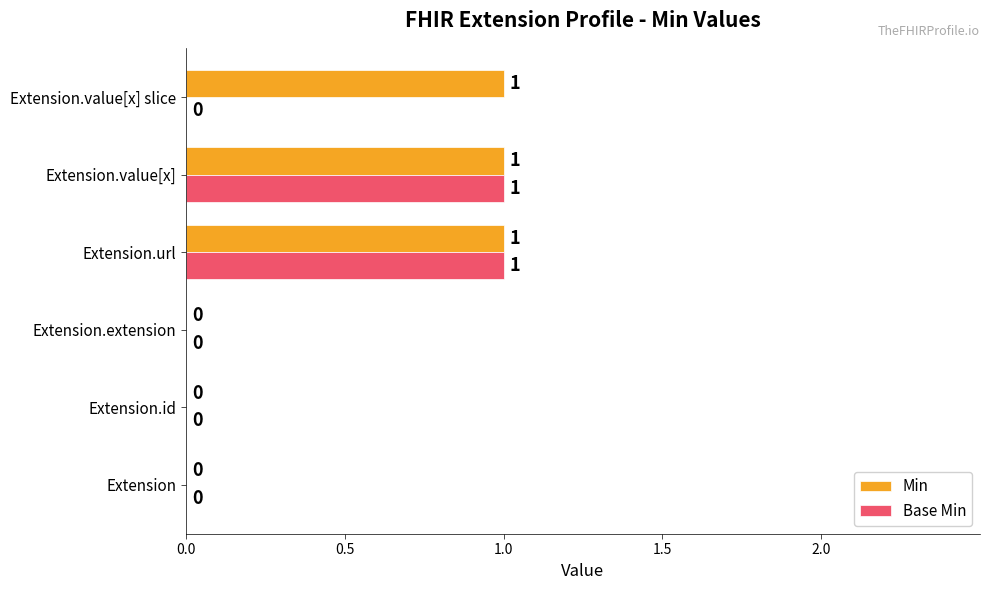

True or false: Base Min has a value of 0 at Extension.url.

False